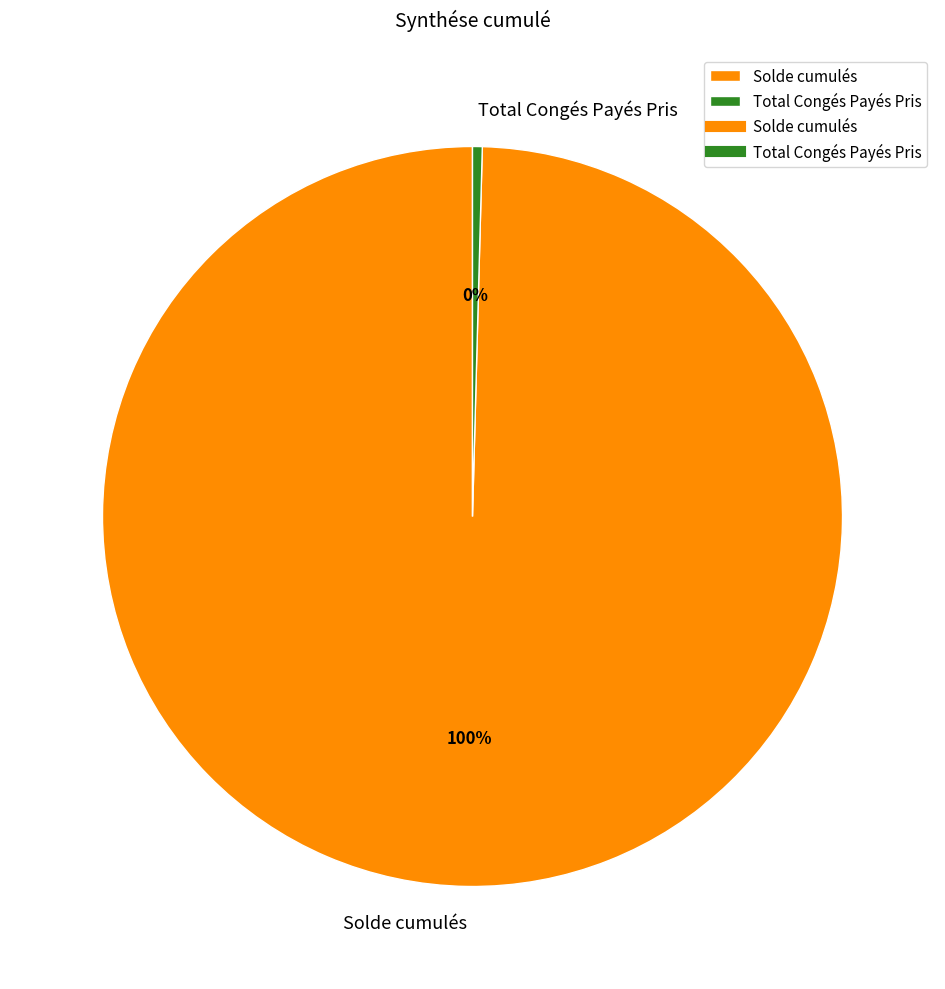

Is it true that Solde cumulés is 88% of the pie?

False